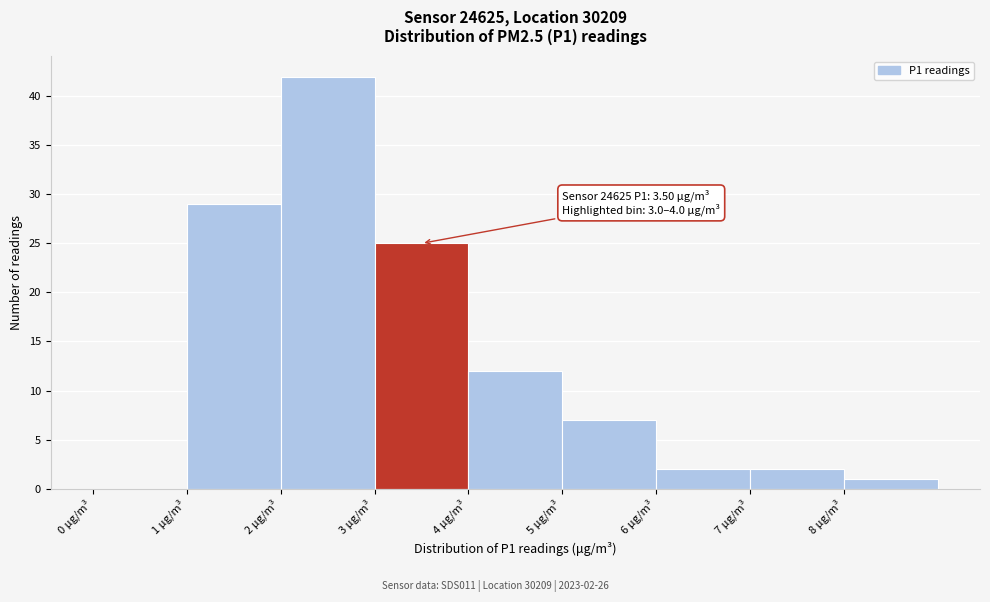

Over which range of the x-axis is the bar tallest?

2 to 3